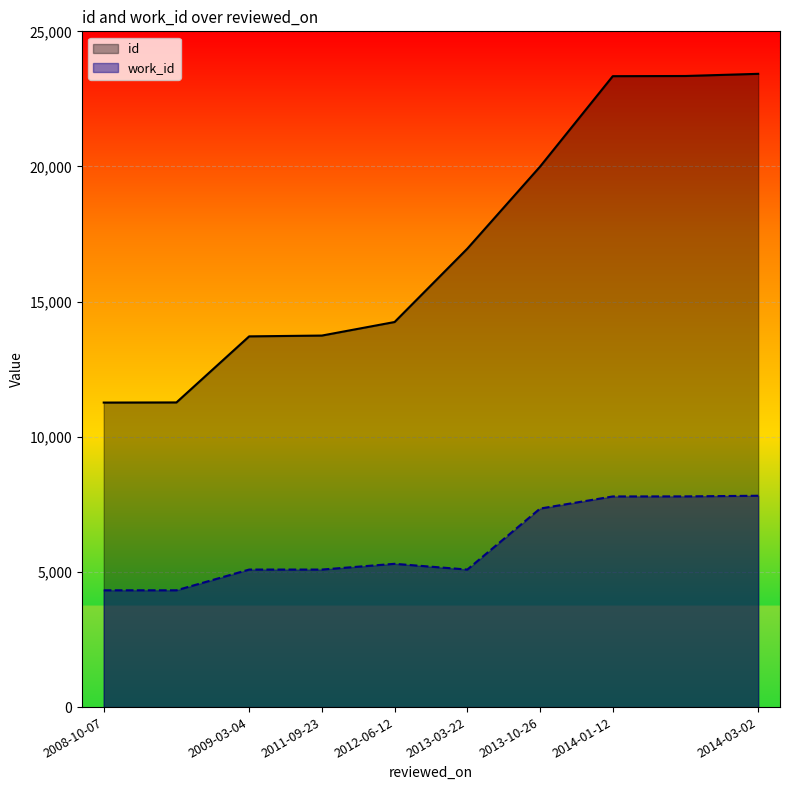

True or false: id and work_id cross at least once.

False